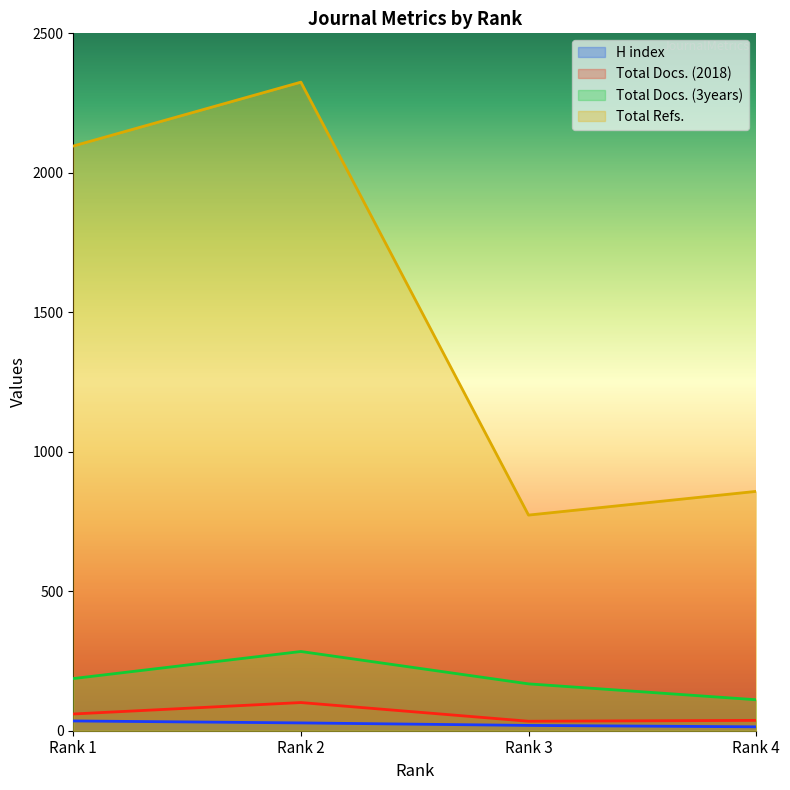

Rank the categories by Total Refs. value from highest to lowest.

Rank 2, Rank 1, Rank 4, Rank 3